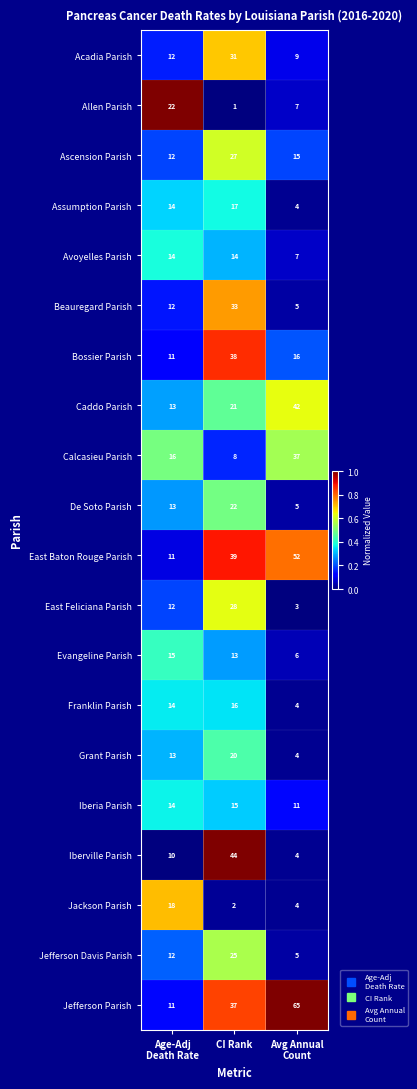

What is the average value of the Allen Parish series?

10